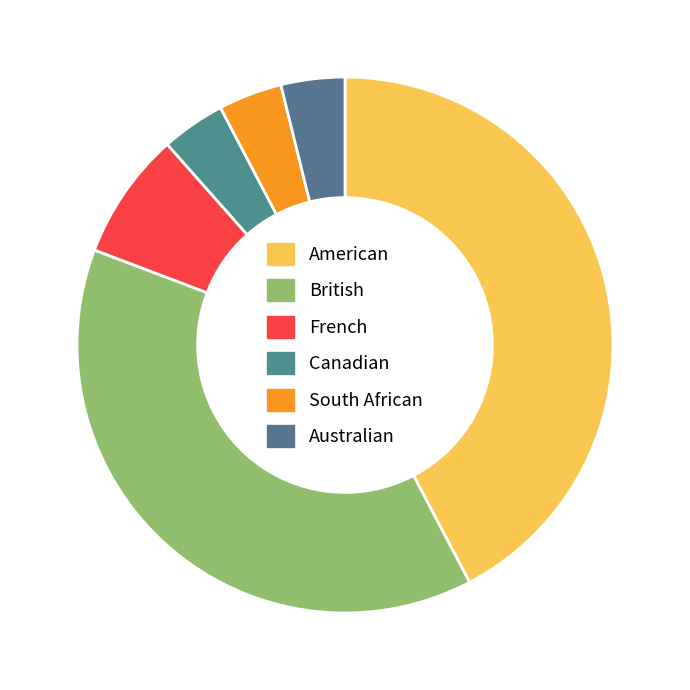

Count the number of slices in the pie.

6